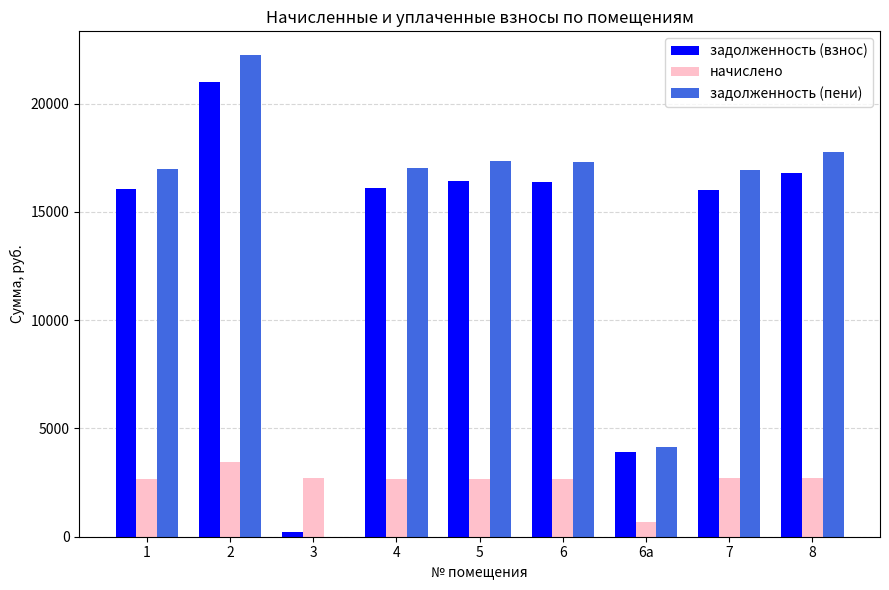

Which series changed the most between 3 and 6?

задолженность (пени)